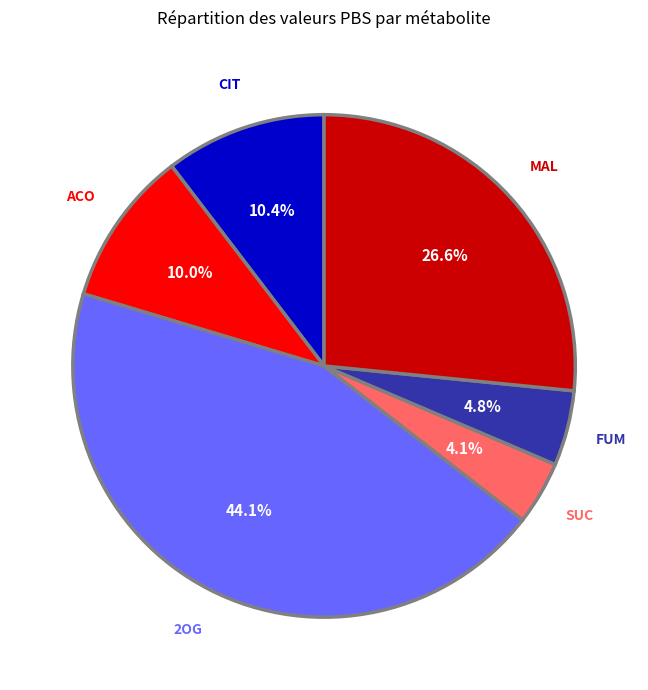

Which category has the smallest portion of the pie?

SUC